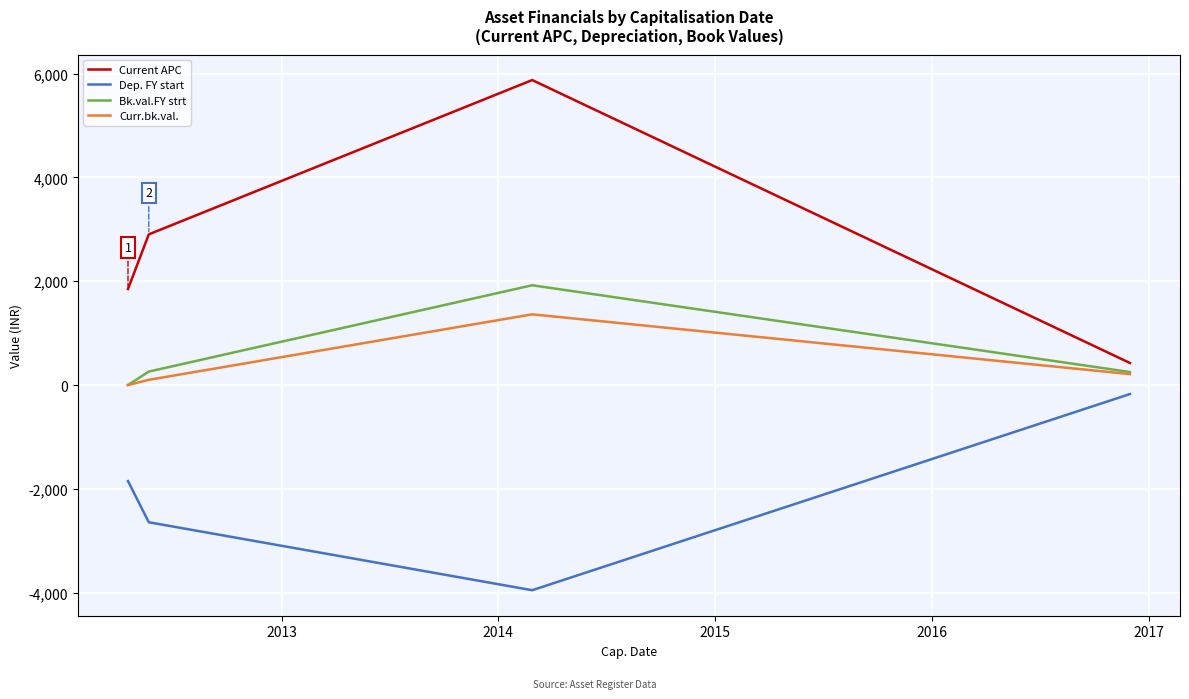

Which series has the largest total across all categories?

Current APC